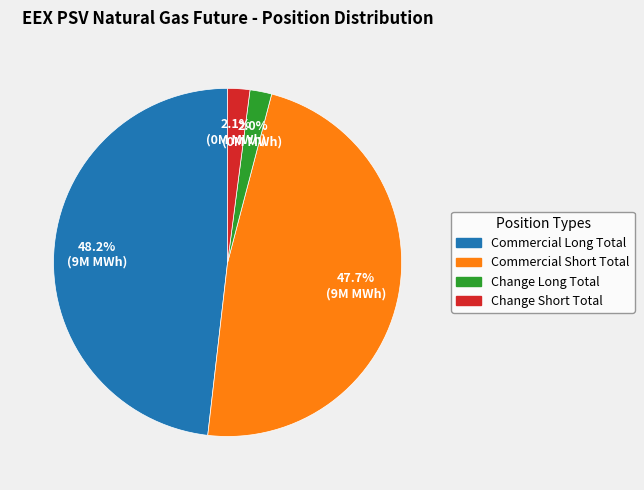

How many slices are in this pie chart?

4